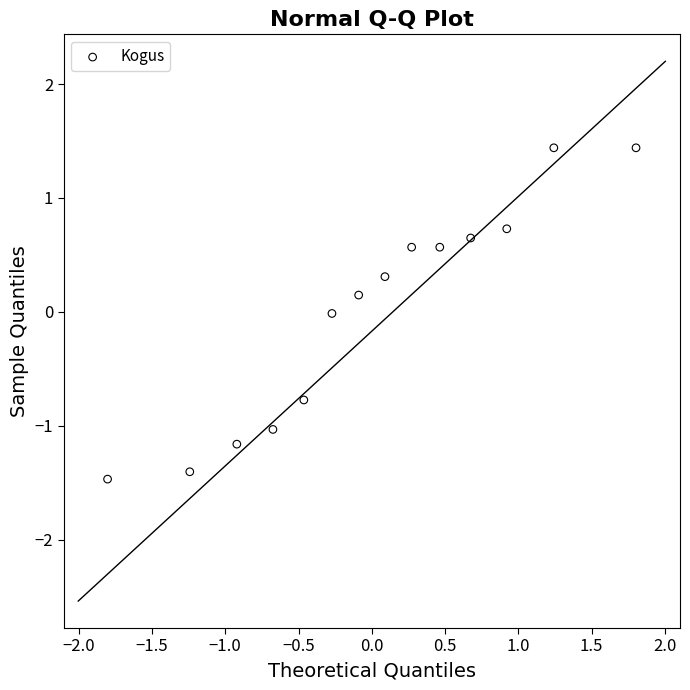

What is the range of X values (max minus min)?

3.6